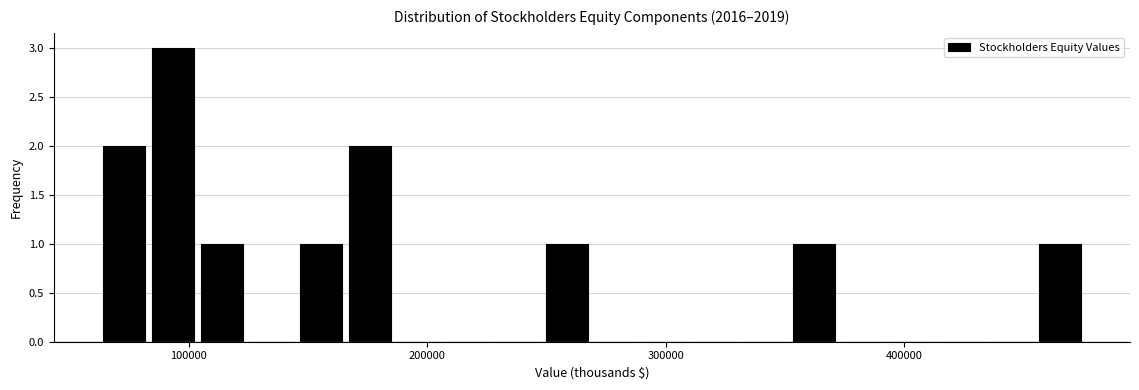

Read against the x-axis, roughly where is the centre of the tallest bar?

90000